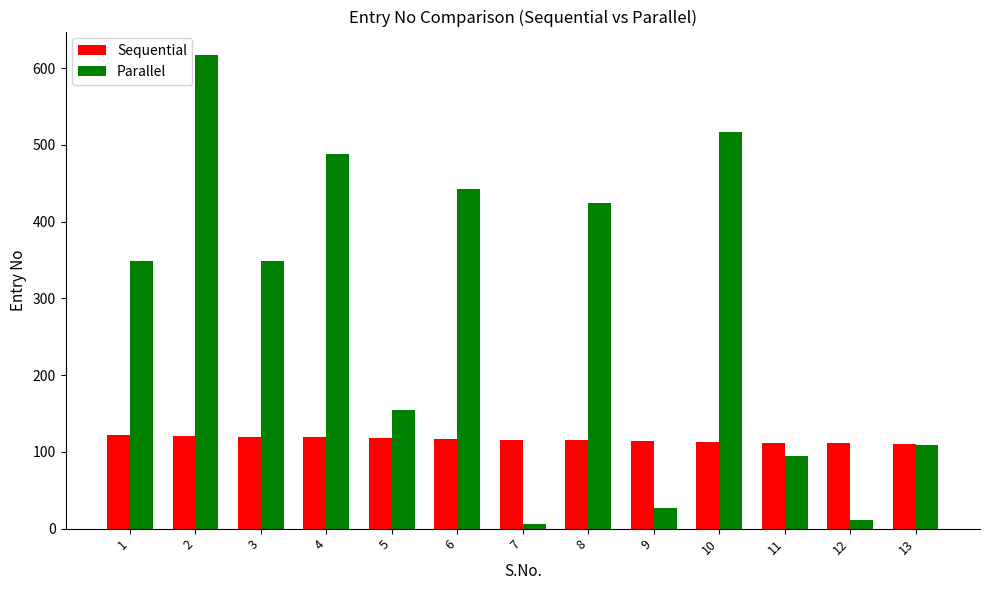

What is the value of the Sequential bar at the 12th from the left?

111